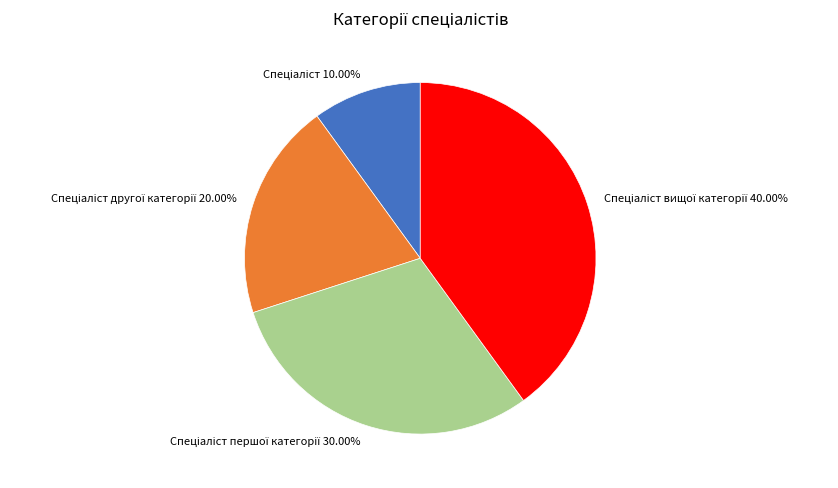

Does any single category account for the majority?

No